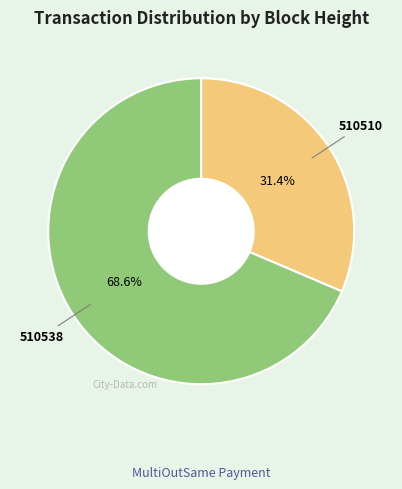

Approximately how many times larger is the value at 510510 compared to 510538?

0.5